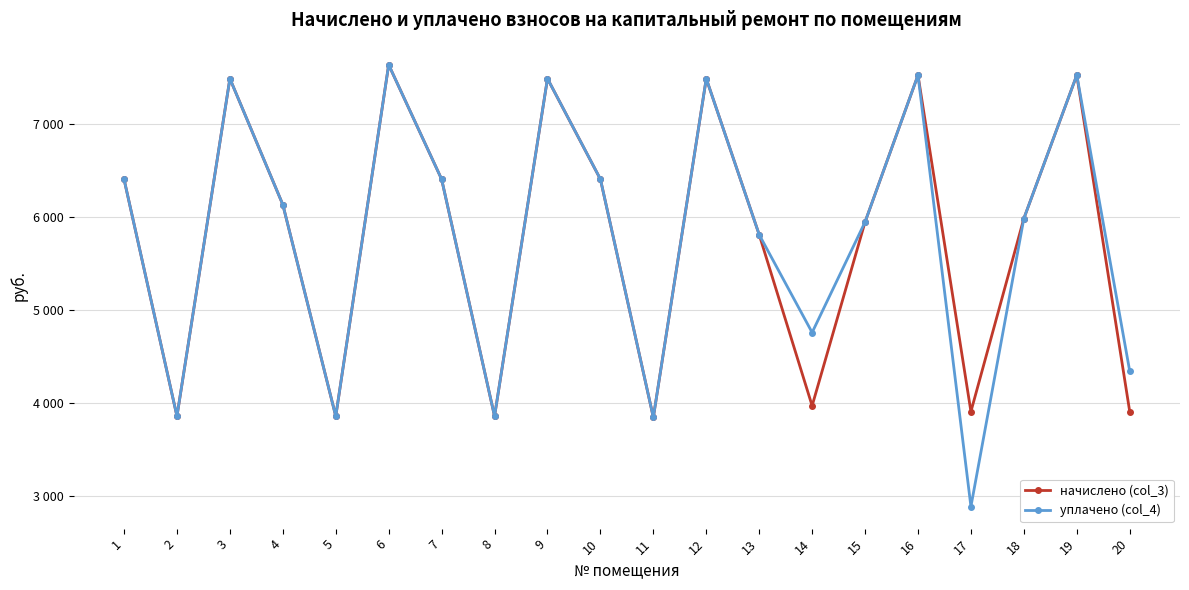

True or false: уплачено (col_4) has more than 0 points higher than both neighbors.

True